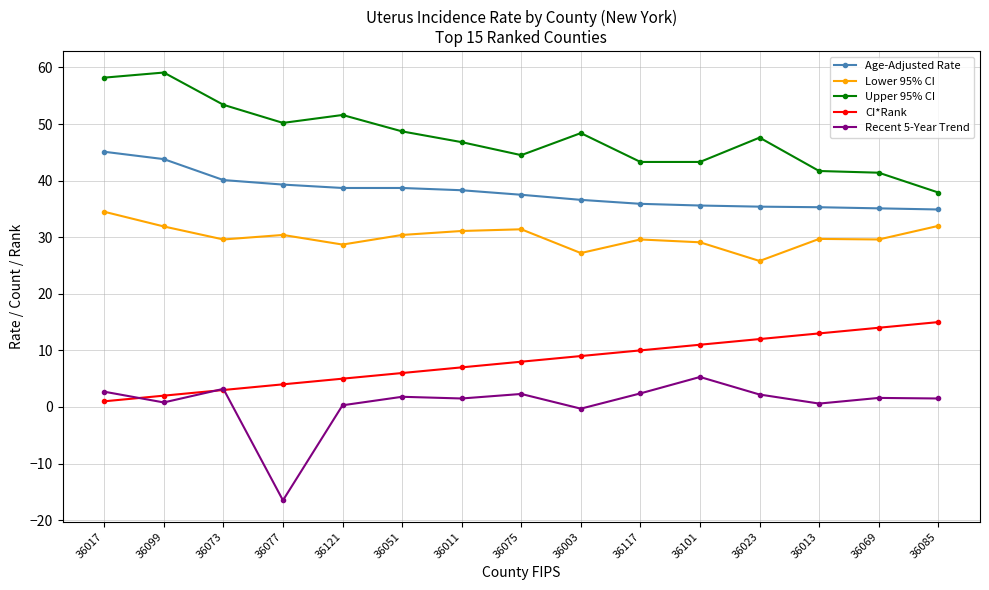

What is the greatest value displayed?

59.1